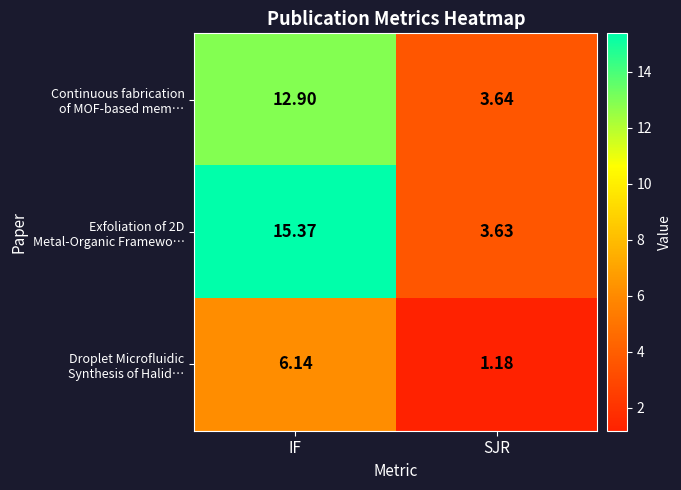

Count the number of categories in the chart.

2